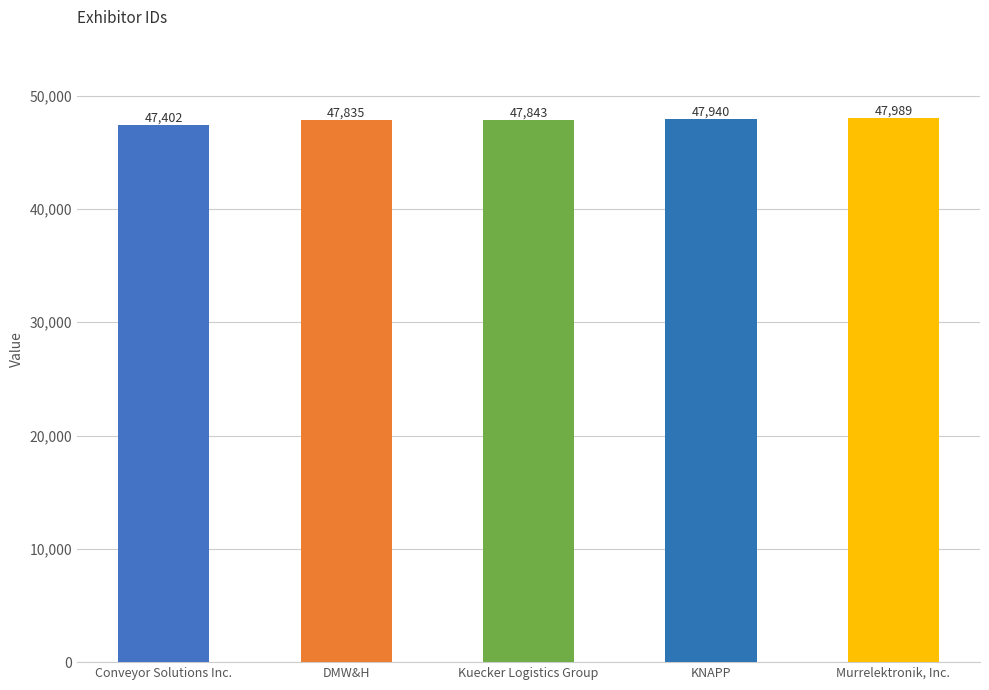

List the labels in order of value, smallest first.

Conveyor Solutions Inc., DMW&H, Kuecker Logistics Group, KNAPP, Murrelektronik, Inc.